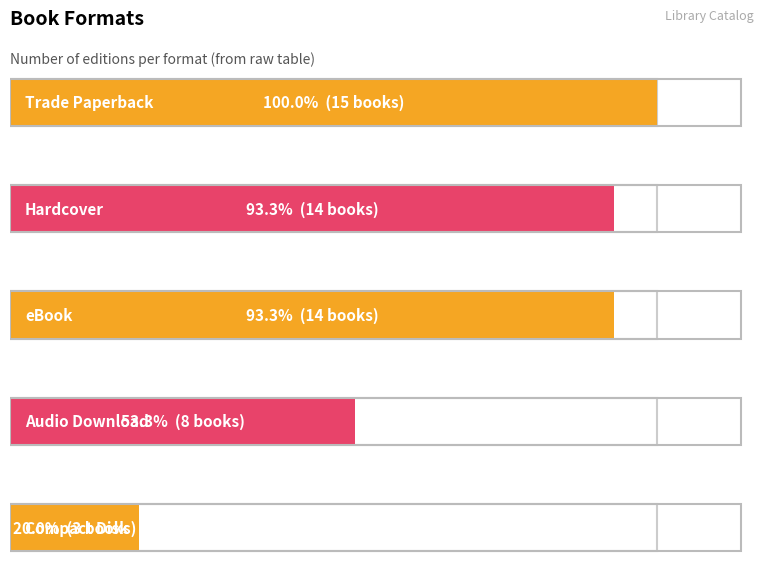

True or false: the data shows 21 at Trade Paperback.

False